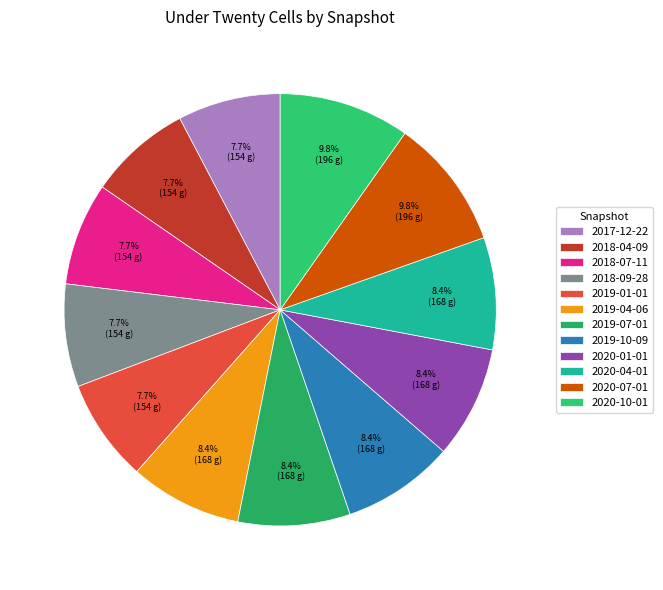

Does any single category account for the majority?

No